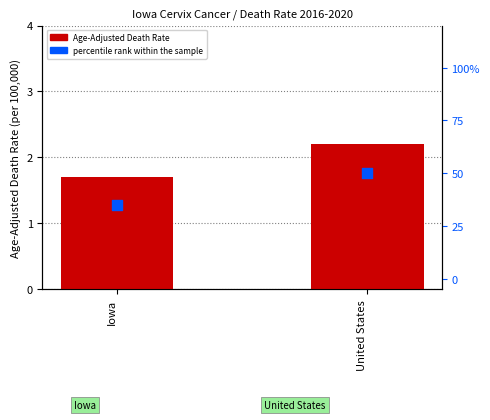

What are all the series names shown in the legend?

Age-Adjusted Death Rate, percentile rank within the sample